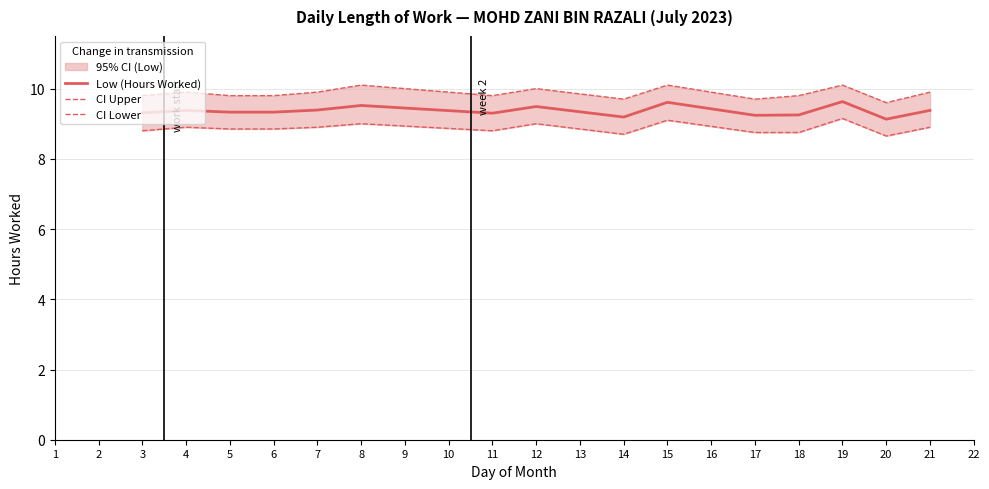

List the series in order of their peak value, lowest first.

CI Lower, Low (Hours Worked), CI Upper